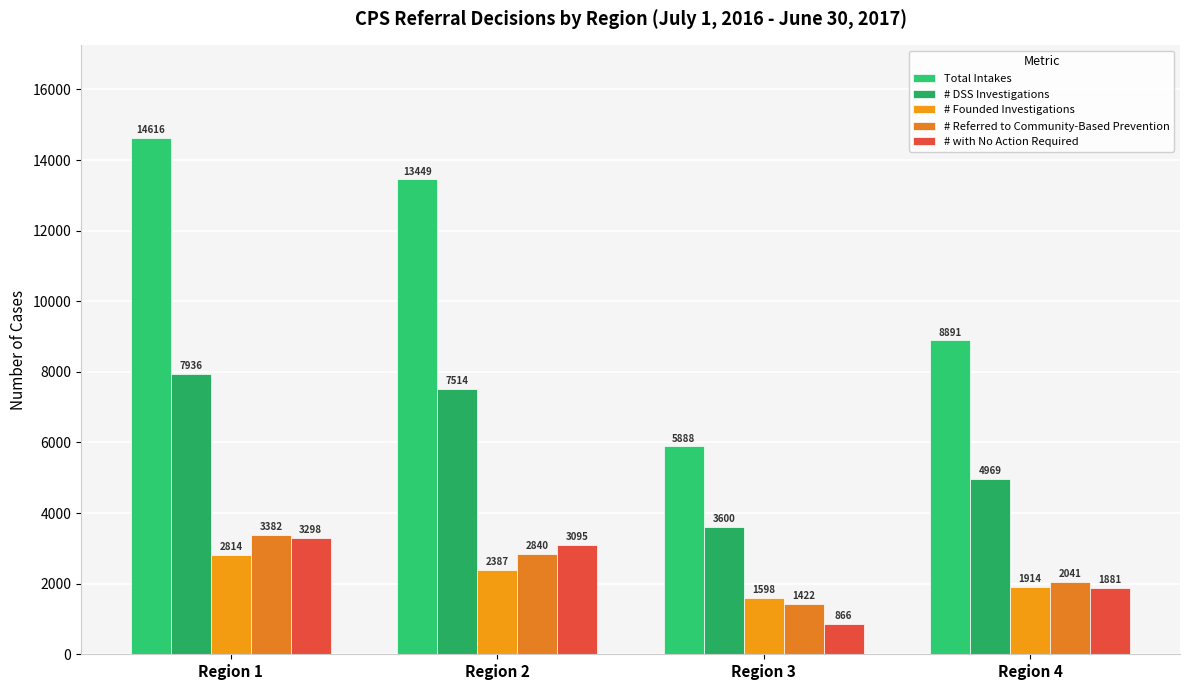

How many data points does each series have?

4